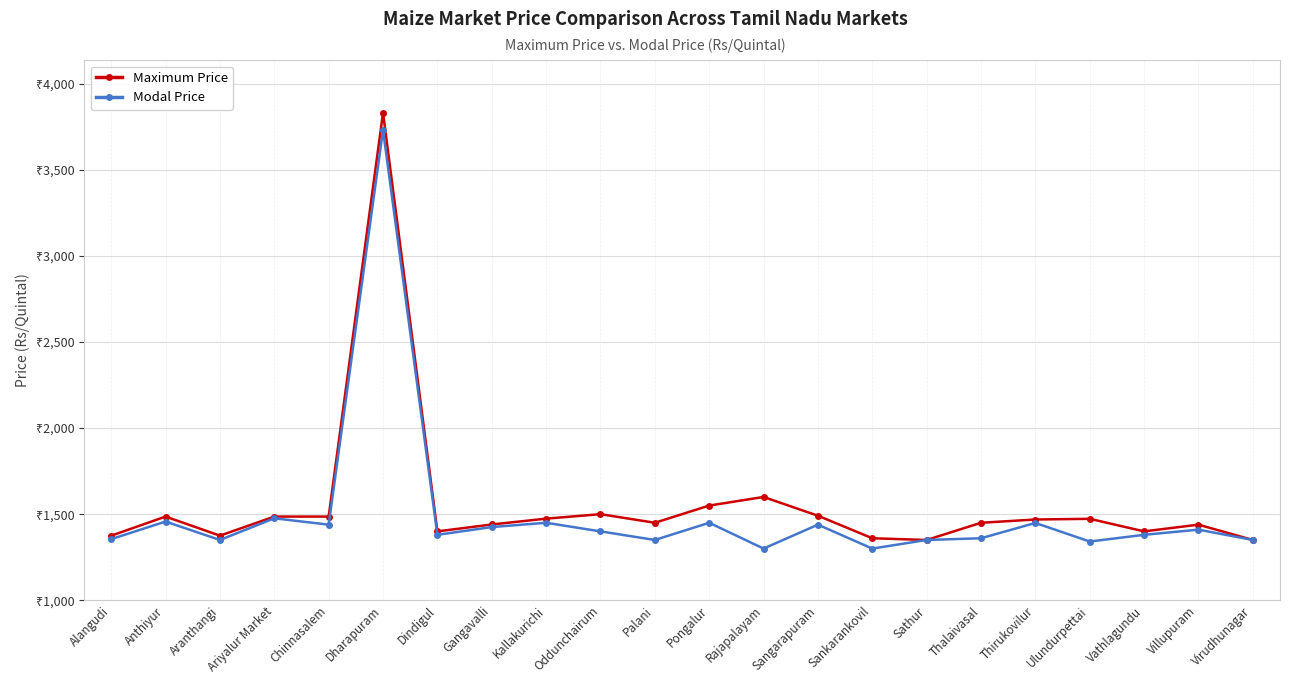

What position from the left is Chinnasalem?

5